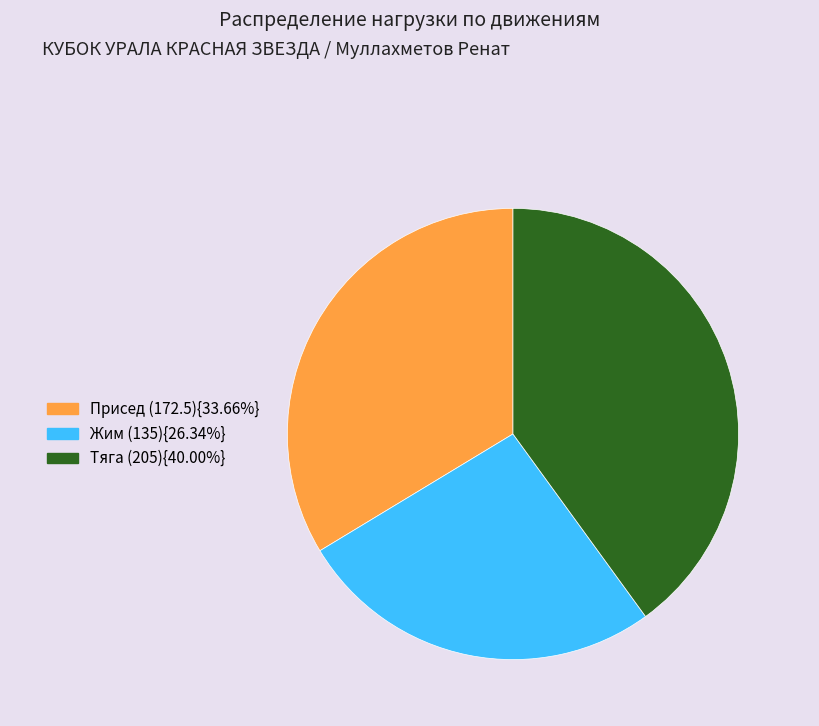

Is there a majority slice in this chart?

No